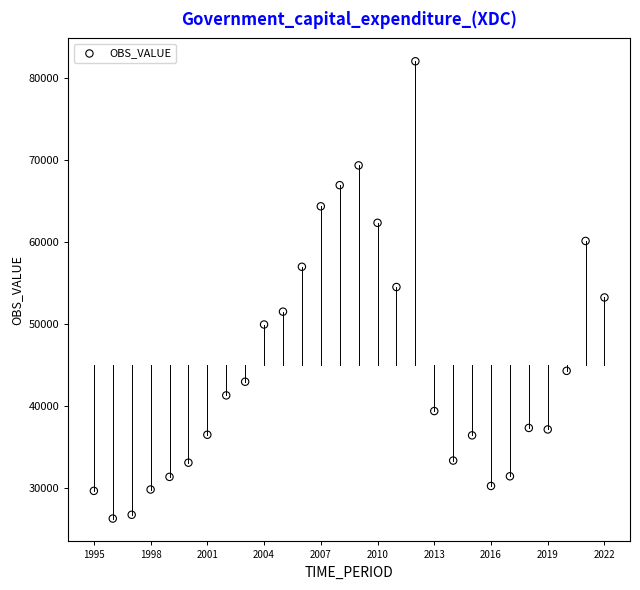

What is the range of Y values (max minus min)?

55710